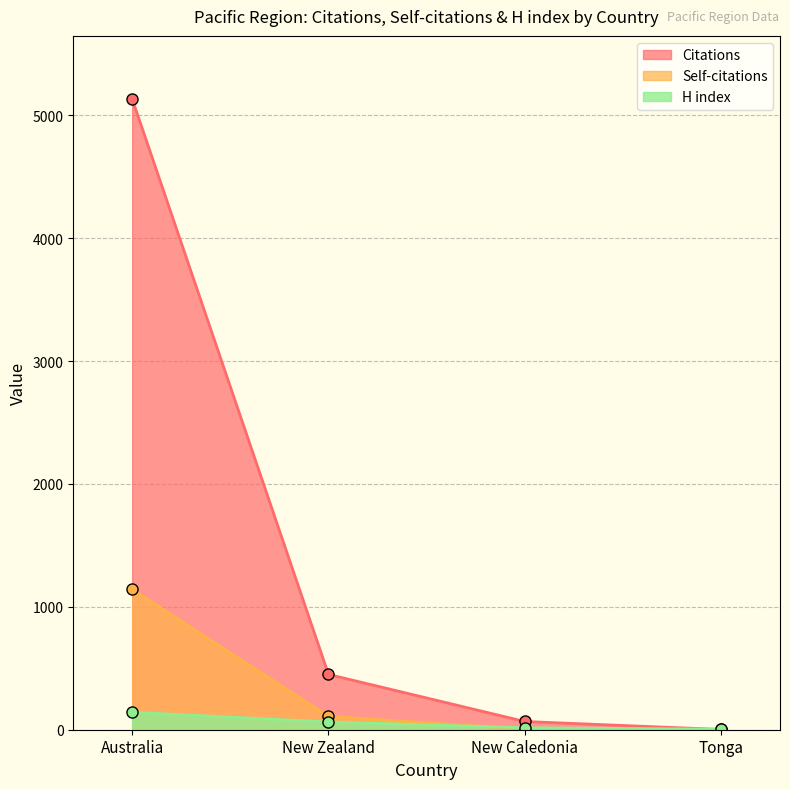

Is the value of Self-citations at New Caledonia greater than the value of Citations at New Zealand?

No